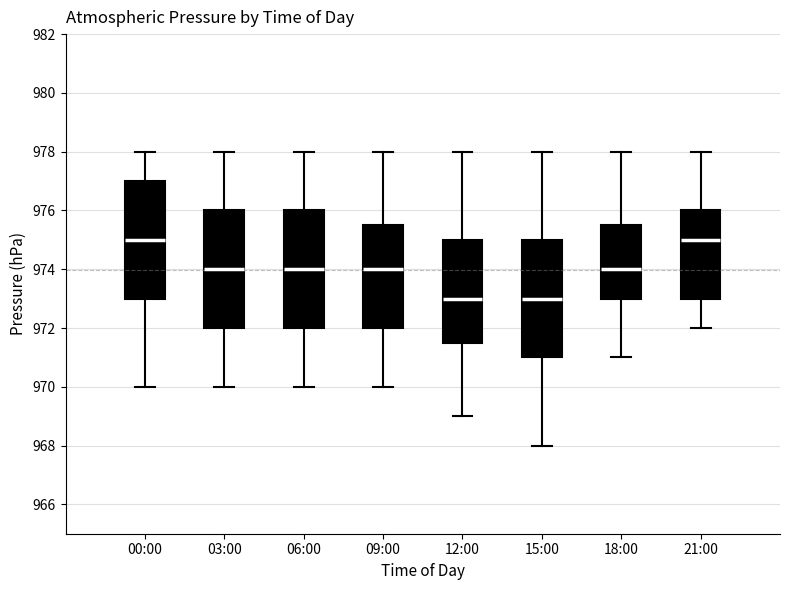

Reading left to right, read every box against the y-axis: the position of its median line, the range the box covers, and the ends of its whiskers. The values are not printed on the chart, so give them approximately, as read against the axis.

00:00: median 975.0, box 973.0 to 977.0, whiskers 970.0 to 978.0
03:00: median 974.0, box 972.0 to 976.0, whiskers 970.0 to 978.0
06:00: median 974.0, box 972.0 to 976.0, whiskers 970.0 to 978.0
09:00: median 974.0, box 972.0 to 975.6, whiskers 970.0 to 978.0
12:00: median 973.0, box 971.6 to 975.0, whiskers 969.0 to 978.0
15:00: median 973.0, box 971.0 to 975.0, whiskers 968.0 to 978.0
18:00: median 974.0, box 973.0 to 975.6, whiskers 971.0 to 978.0
21:00: median 975.0, box 973.0 to 976.0, whiskers 972.0 to 978.0